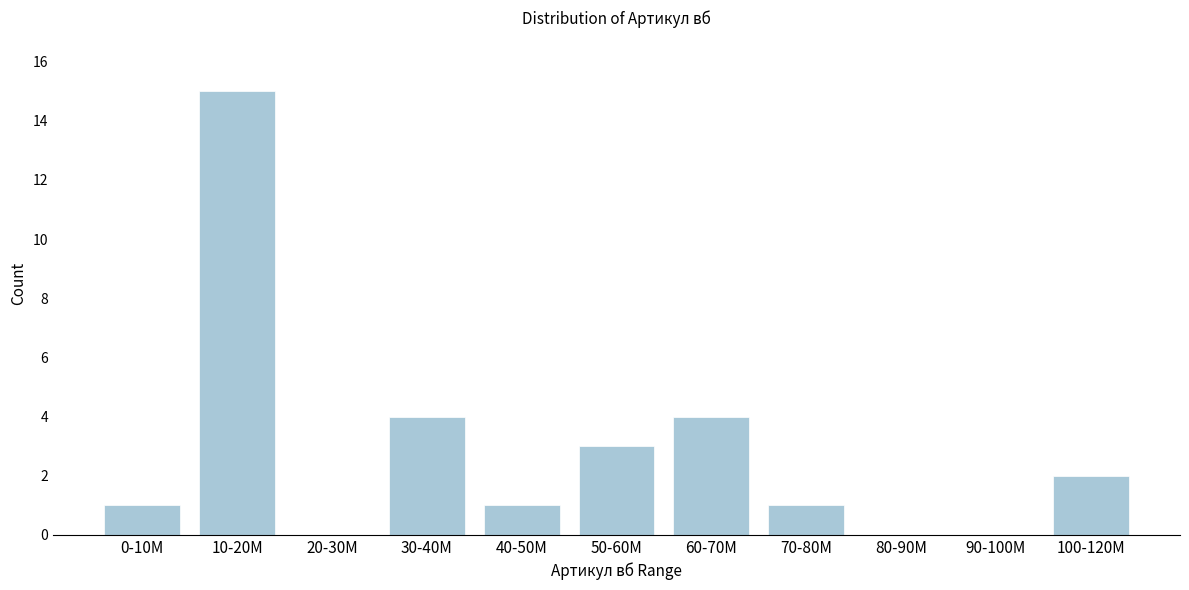

Reading left to right, extract all data points from this chart.

0-10M=1	10-20M=15	20-30M=0	30-40M=4	40-50M=1	50-60M=3	60-70M=4	70-80M=1	80-90M=0	90-100M=0	100-120M=2